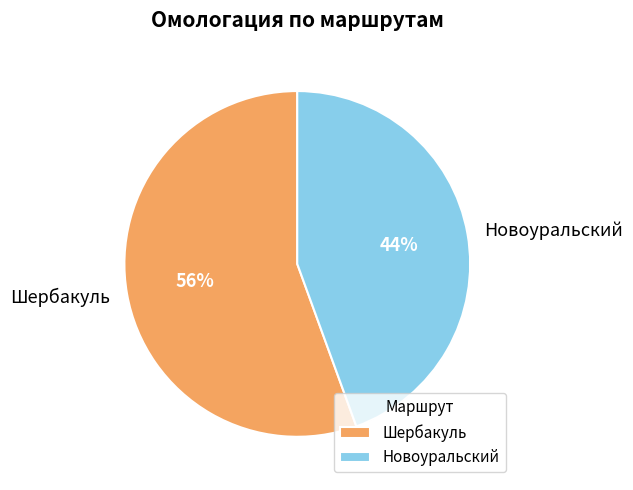

Approximately how many times larger is the value at Новоуральский compared to Шербакуль?

0.8